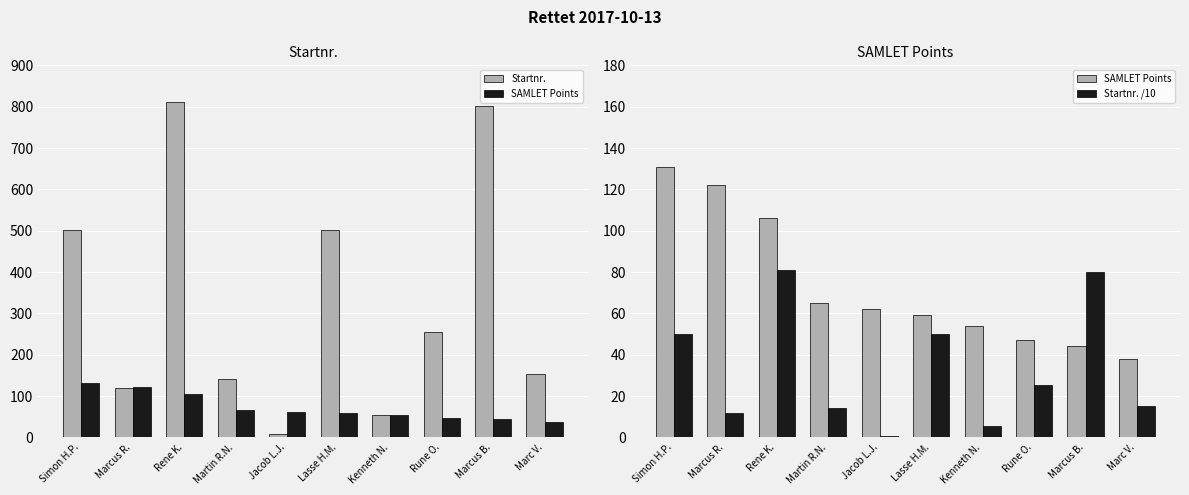

Is it true that Startnr. equals 502.0 at Simon H.P.?

True